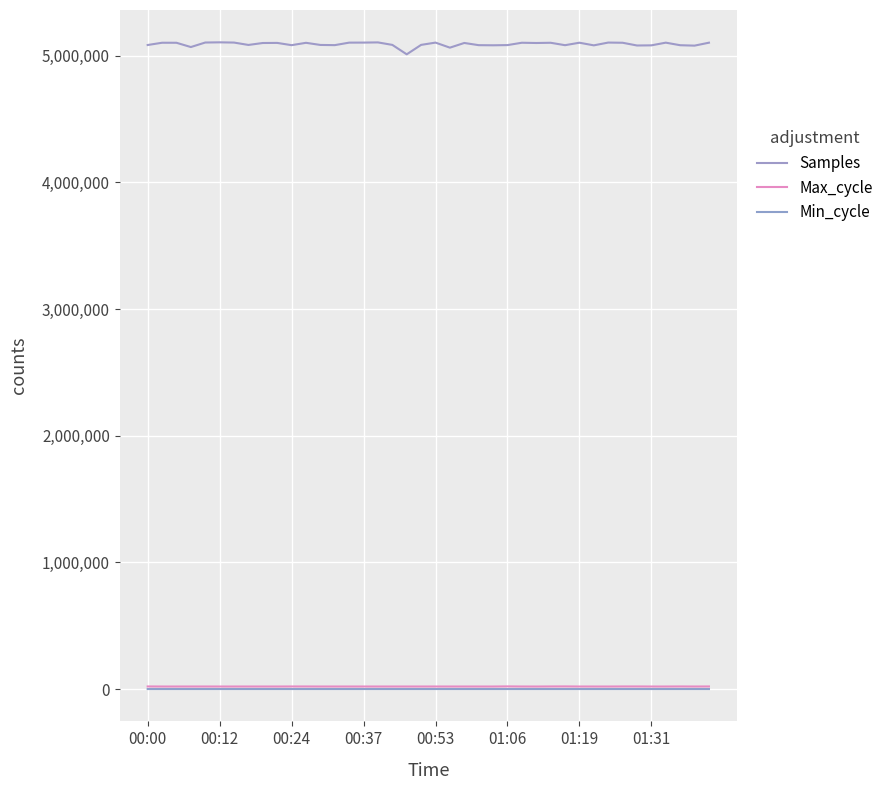

True or false: Samples has more than 2 points higher than both neighbors.

True